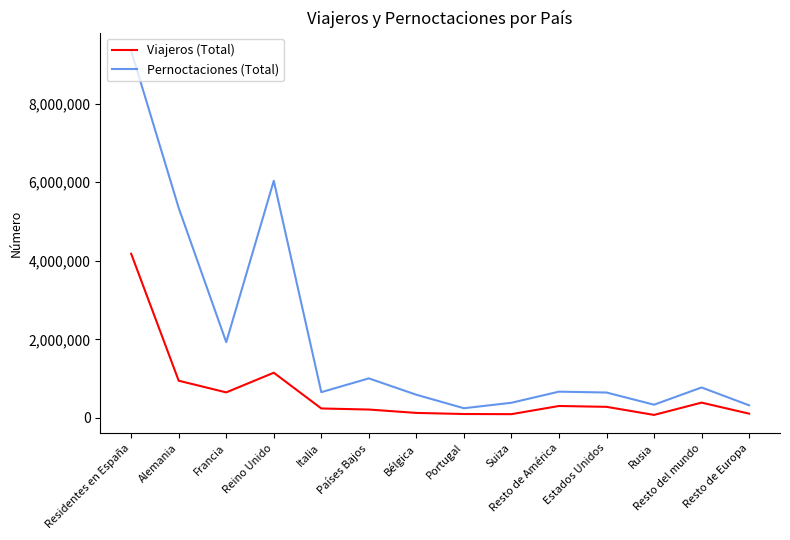

True or false: Pernoctaciones (Total) has more than 1 interior local peaks.

True